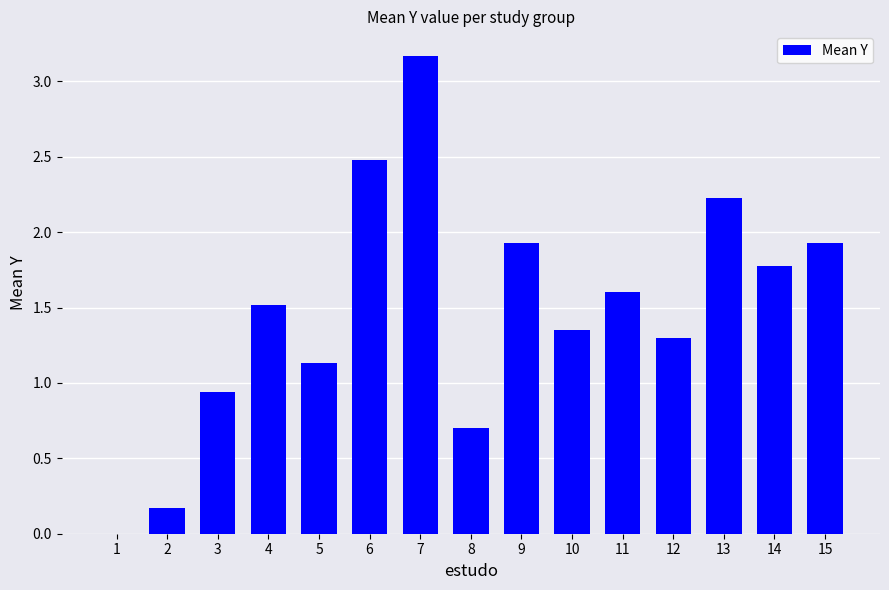

What is the value of the 4th bar from the left?

1.5